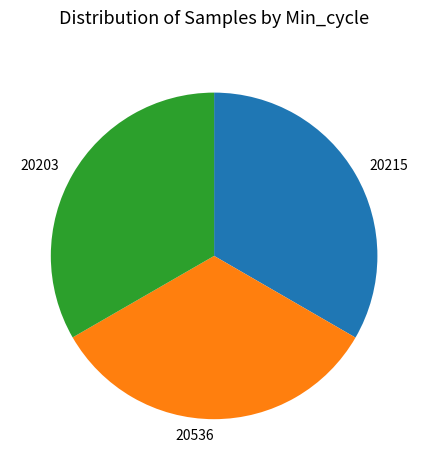

How many slices are in this pie chart?

3